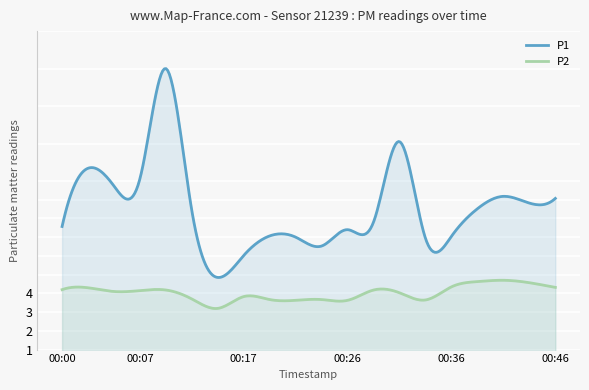

Which label corresponds to the smallest value in the chart?

00:14